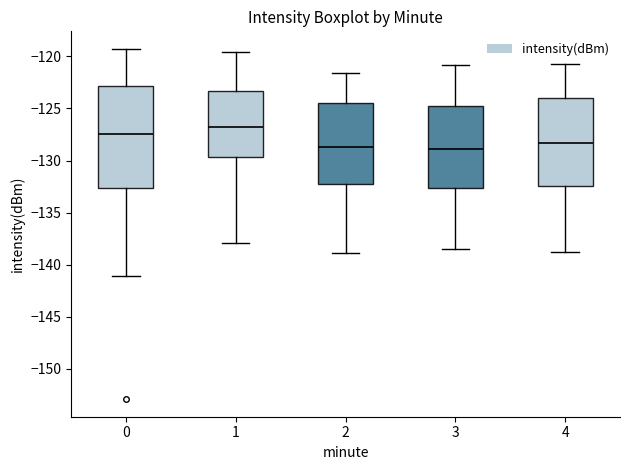

Comparing the boxes themselves (not the whiskers), which one is the tallest?

0